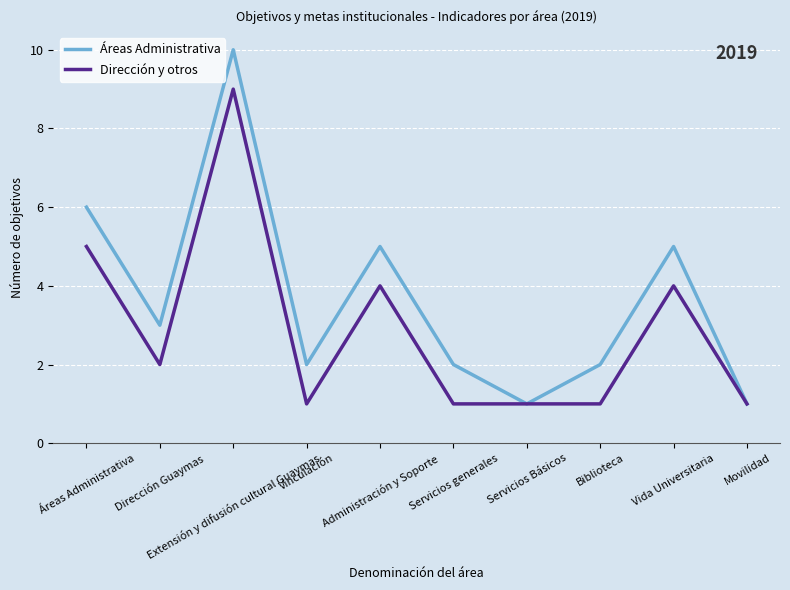

The Dirección y otros series shows 5 at Áreas Administrativa. True or false?

True